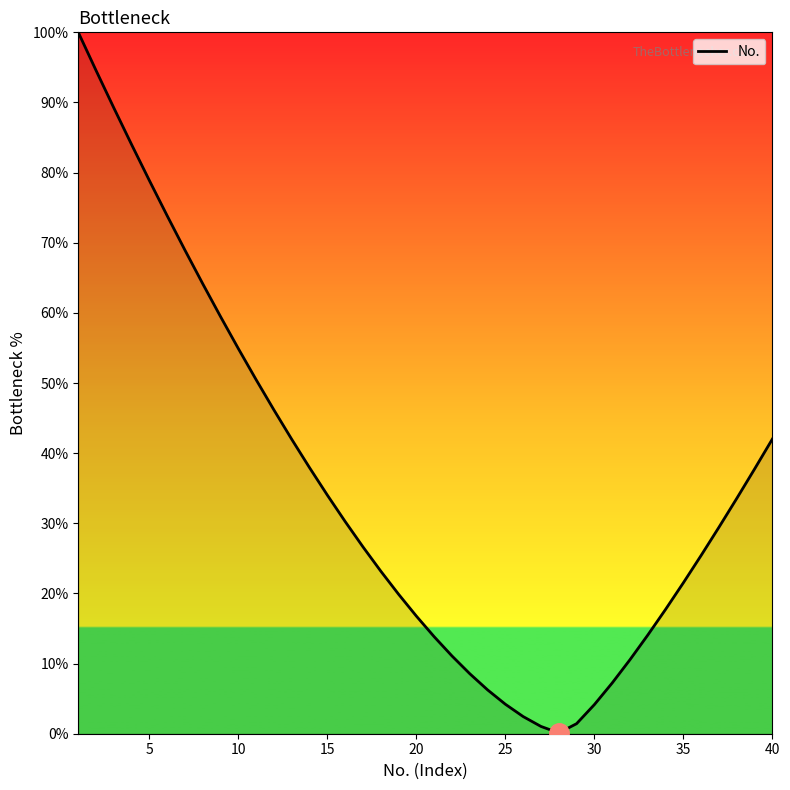

What is the maximum value shown in the chart?

100.0